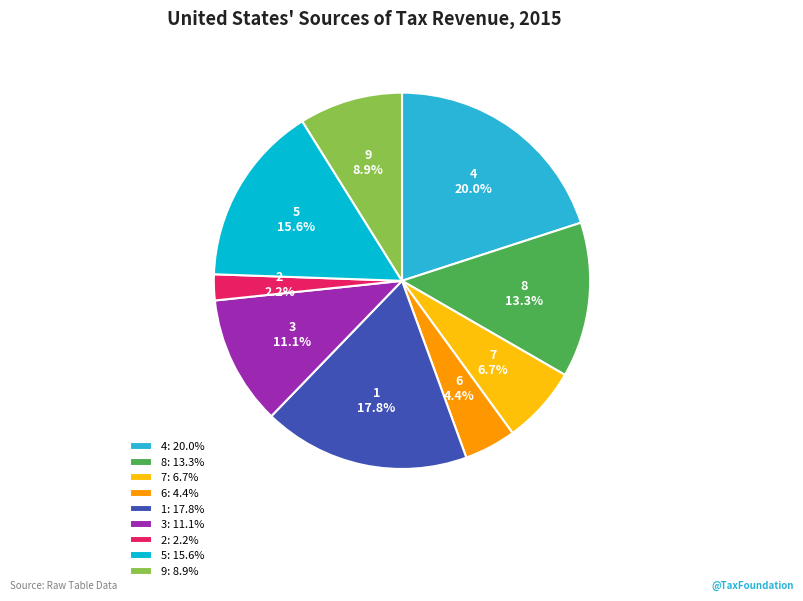

To the nearest percent, what is the difference between the 4 and 7 slice percentages?

13%